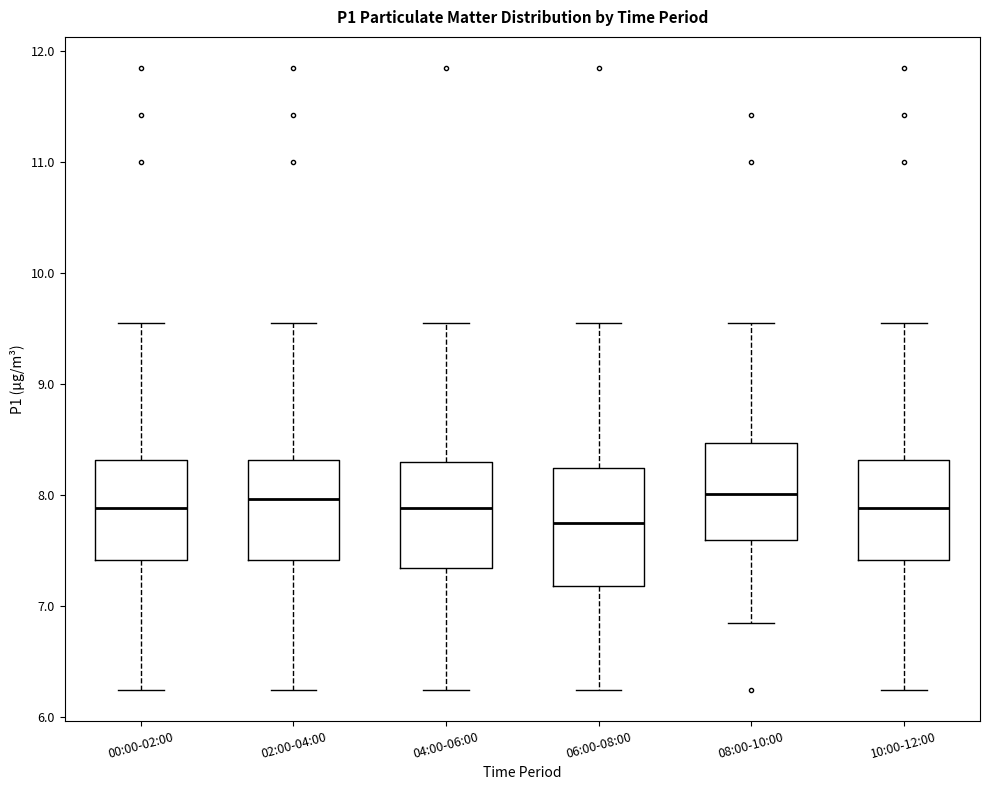

Reading left to right, read every box against the y-axis: the position of its median line, the range the box covers, and the ends of its whiskers. The values are not printed on the chart, so give them approximately, as read against the axis.

00:00-02:00: median 7.9, box 7.4 to 8.3, whiskers 6.3 to 9.6
02:00-04:00: median 8.0, box 7.4 to 8.3, whiskers 6.3 to 9.6
04:00-06:00: median 7.9, box 7.3 to 8.3, whiskers 6.3 to 9.6
06:00-08:00: median 7.8, box 7.2 to 8.2, whiskers 6.3 to 9.6
08:00-10:00: median 8.0, box 7.6 to 8.5, whiskers 6.9 to 9.6
10:00-12:00: median 7.9, box 7.4 to 8.3, whiskers 6.3 to 9.6